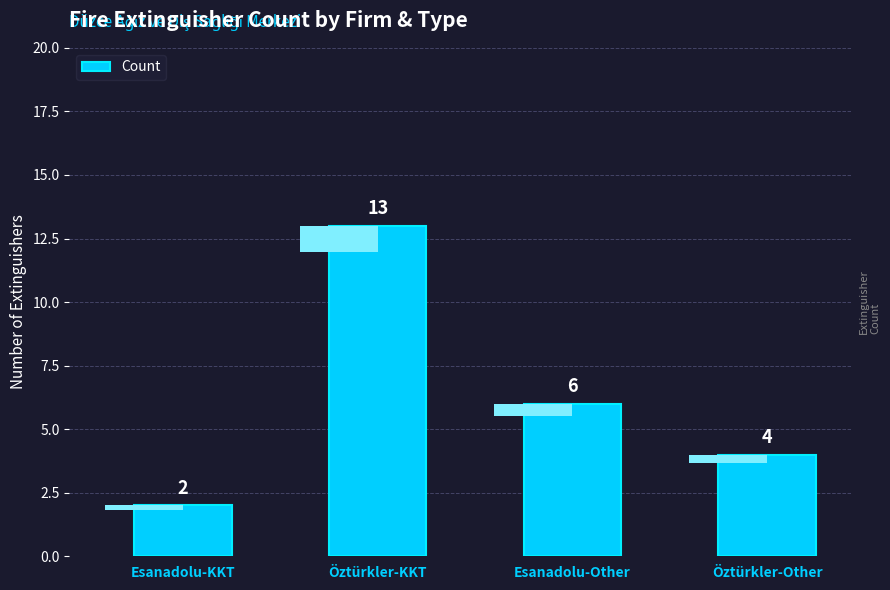

What is the change in value from Esanadolu-KKT to Öztürkler-Other?

+2